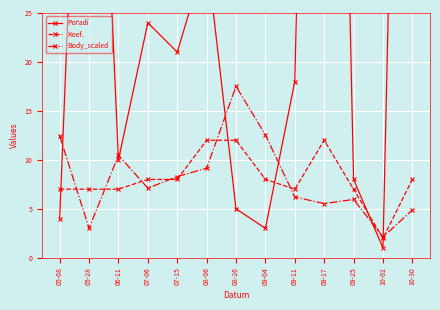

What is the difference between the highest and lowest values at 08-26?

12.5